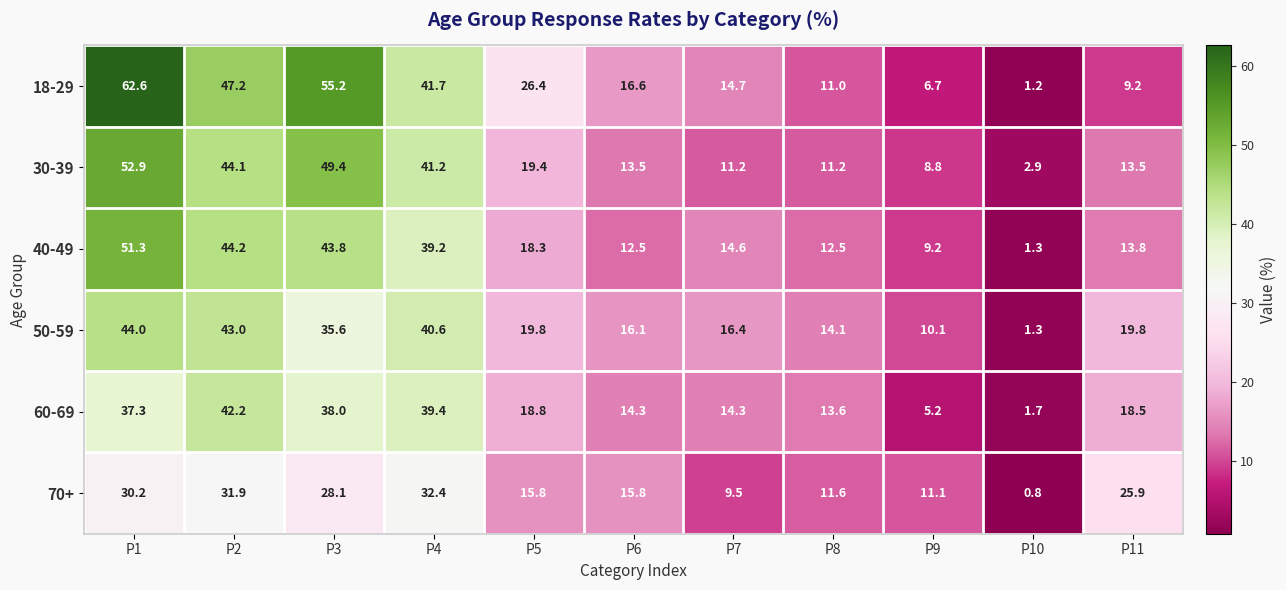

What is the maximum value shown in the chart?

62.6